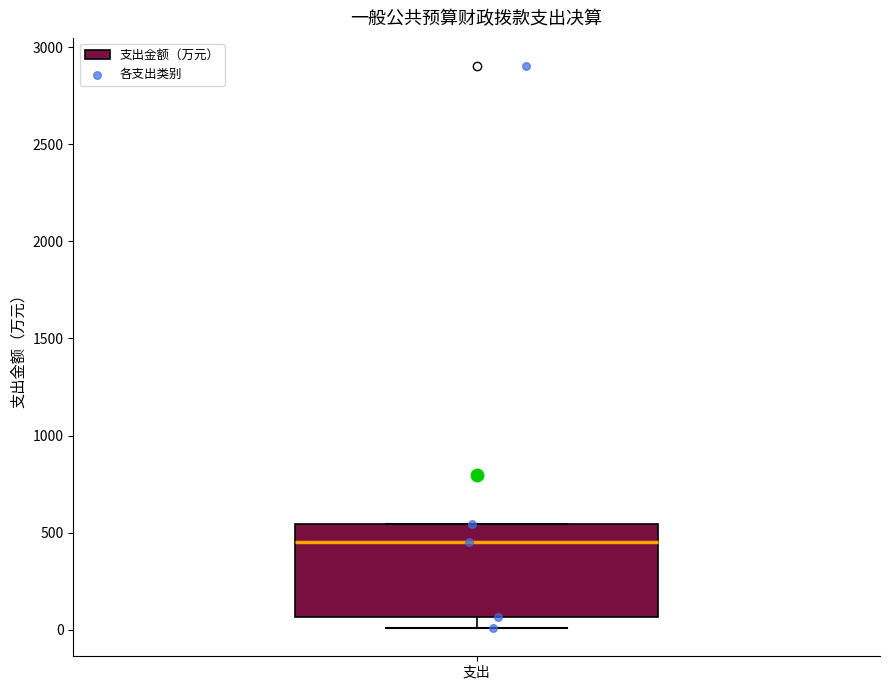

Transcribe this box plot: give where the median line is, the range the box spans, and where the two whiskers end, as read against the y-axis. The values are not printed on the chart, so give them approximately, as read against the axis.

median 450, box 50 to 550, whiskers 0 to 550